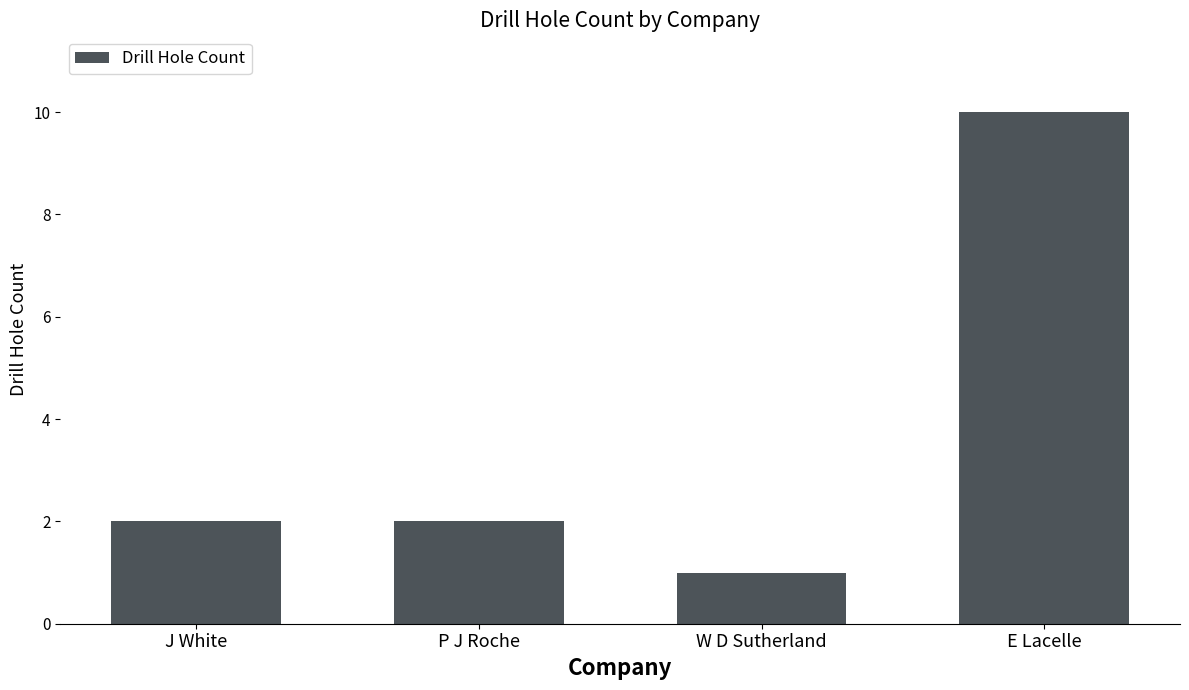

Reading right to left, what are all the values shown in this chart?

10	1	2	2